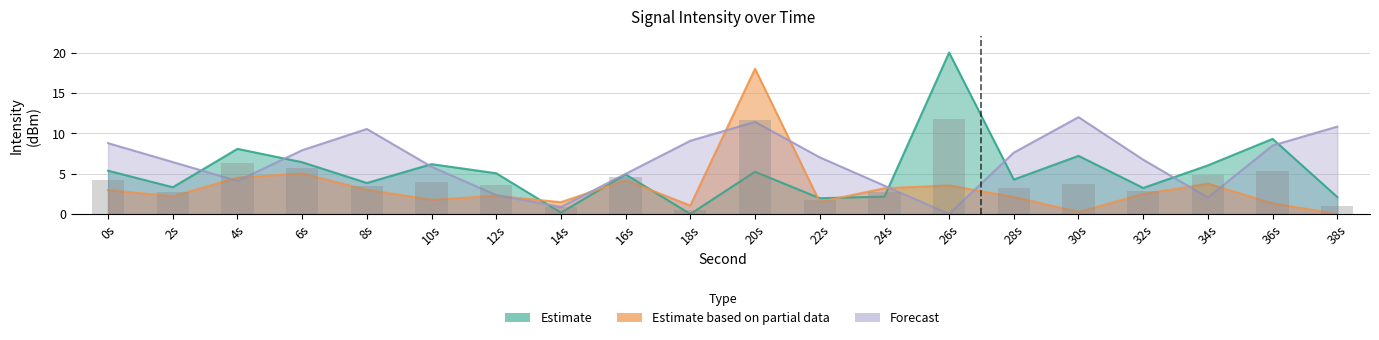

What is the sum of the Estimate based on partial data values at 4s and 20s?

22.5